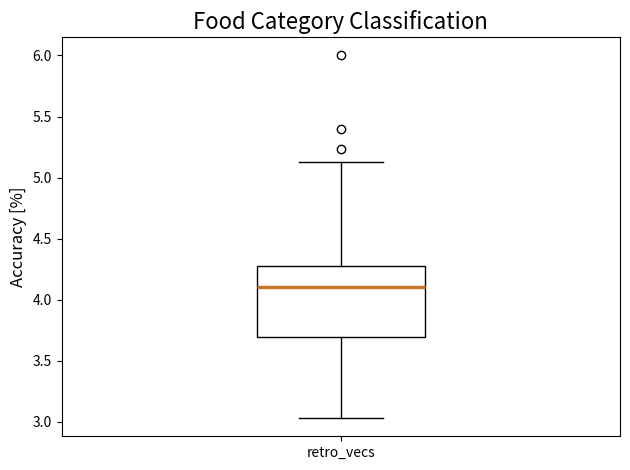

Where is the upper edge of the box for retro_vecs on the y-axis? The values are not printed on the chart, so give them approximately, as read against the axis.

4.30